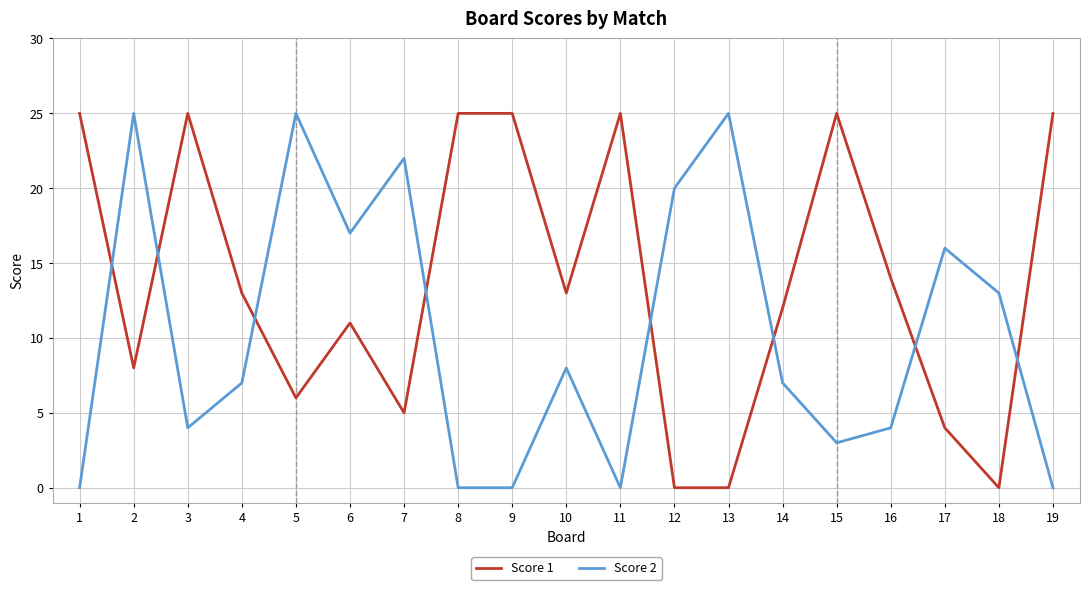

Reading left to right, list all the values displayed in this chart.

Score 1: 1=25	2=8	3=25	4=13	5=6	6=11	7=5	8=25	9=25	10=13	11=25	12=0	13=0	14=12	15=25	16=14	17=4	18=0	19=25
Score 2: 1=0	2=25	3=4	4=7	5=25	6=17	7=22	8=0	9=0	10=8	11=0	12=20	13=25	14=7	15=3	16=4	17=16	18=13	19=0